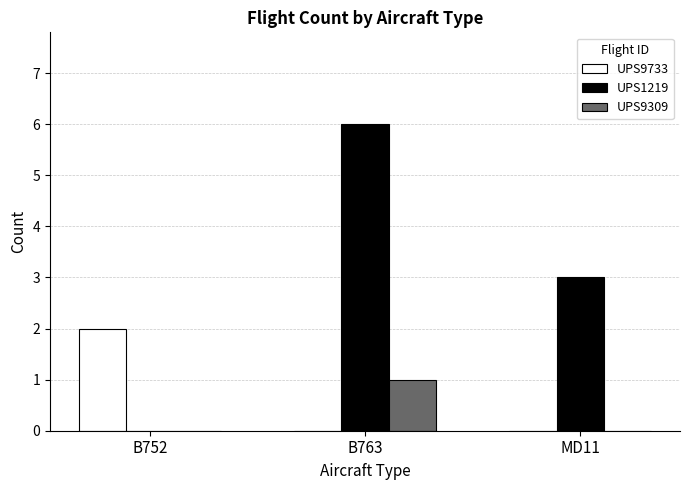

What is the greatest value displayed?

6